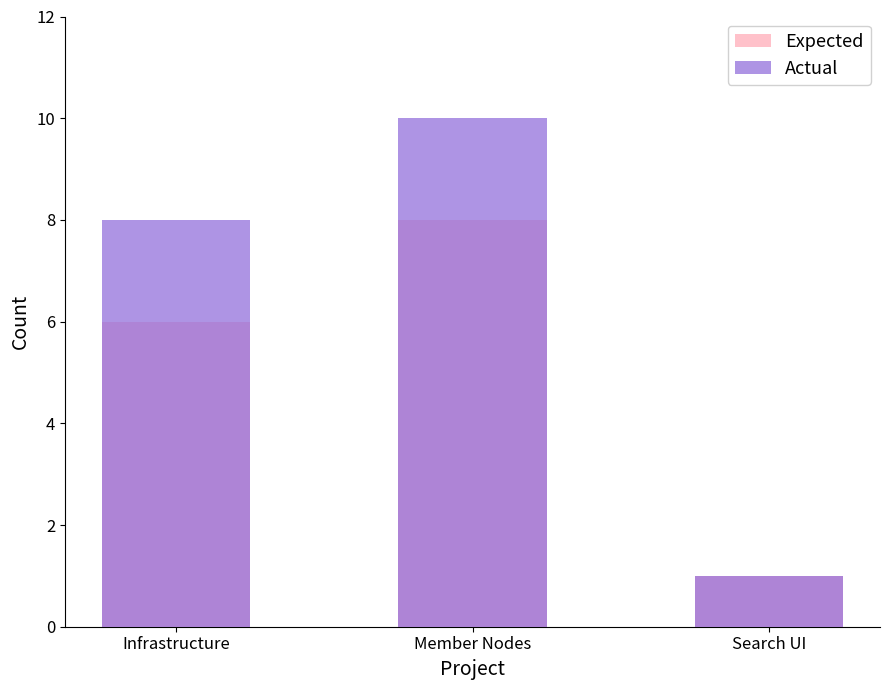

What is the average value of the Expected series?

5